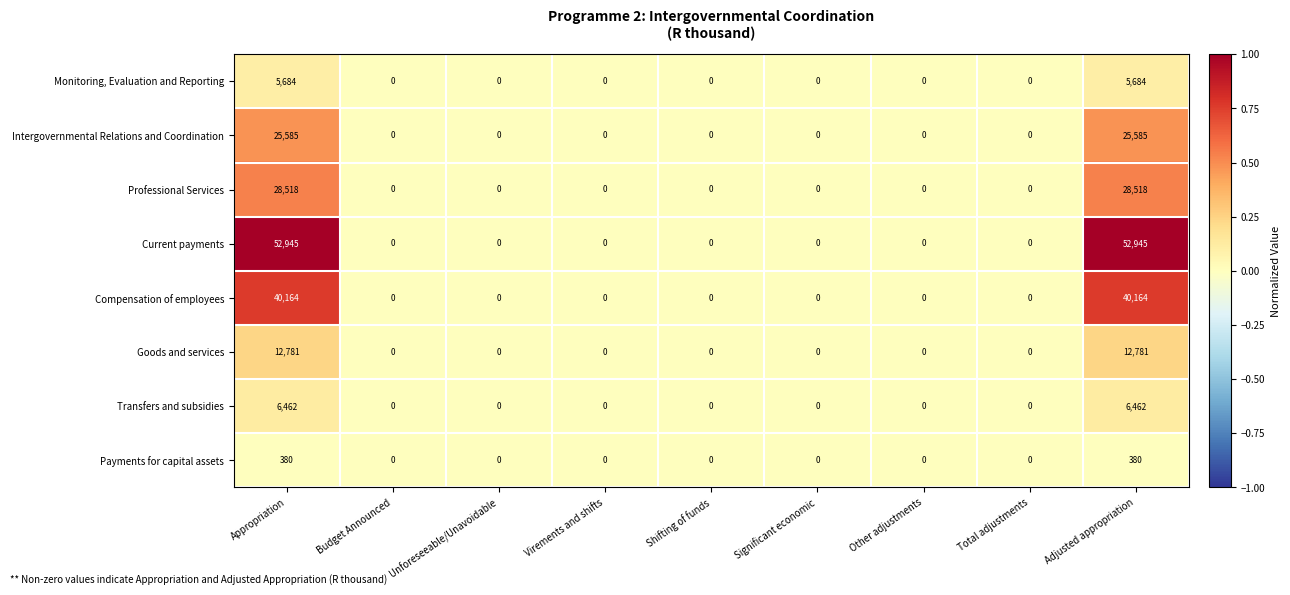

List the series in order of their peak value, lowest first.

Payments for capital assets, Monitoring, Evaluation and Reporting, Transfers and subsidies, Goods and services, Intergovernmental Relations and Coordination, Professional Services, Compensation of employees, Current payments